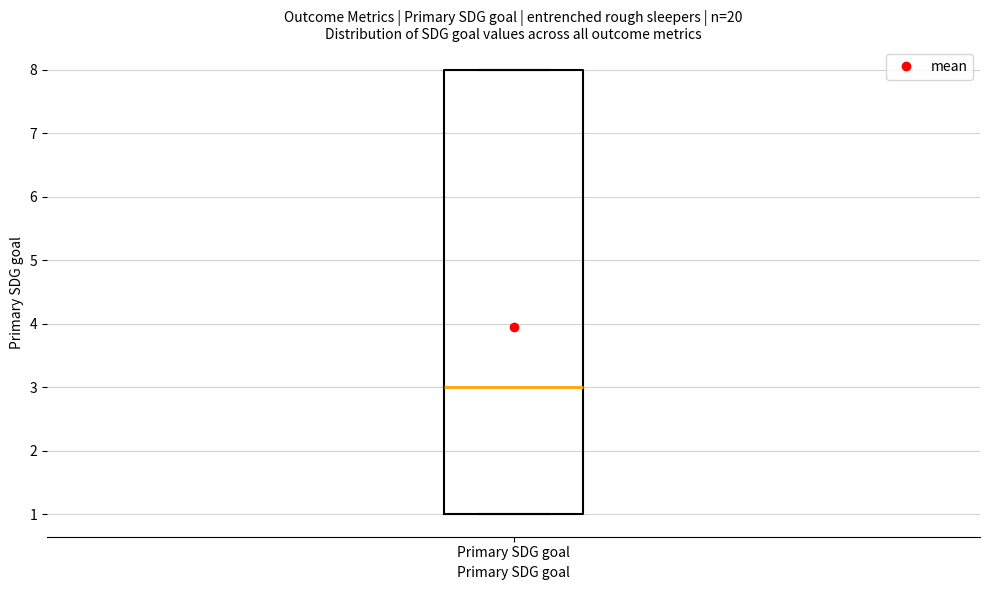

Where is the lower edge of the box for Primary SDG goal on the y-axis? The values are not printed on the chart, so give them approximately, as read against the axis.

1